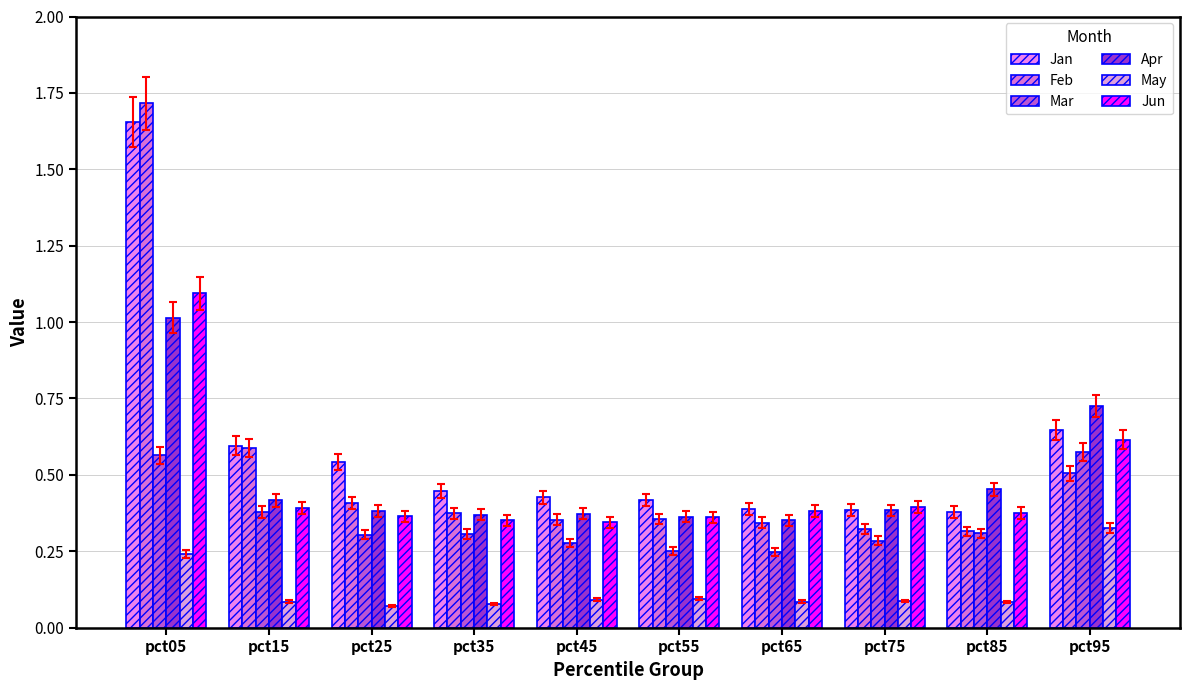

Count the number of categories in the chart.

10